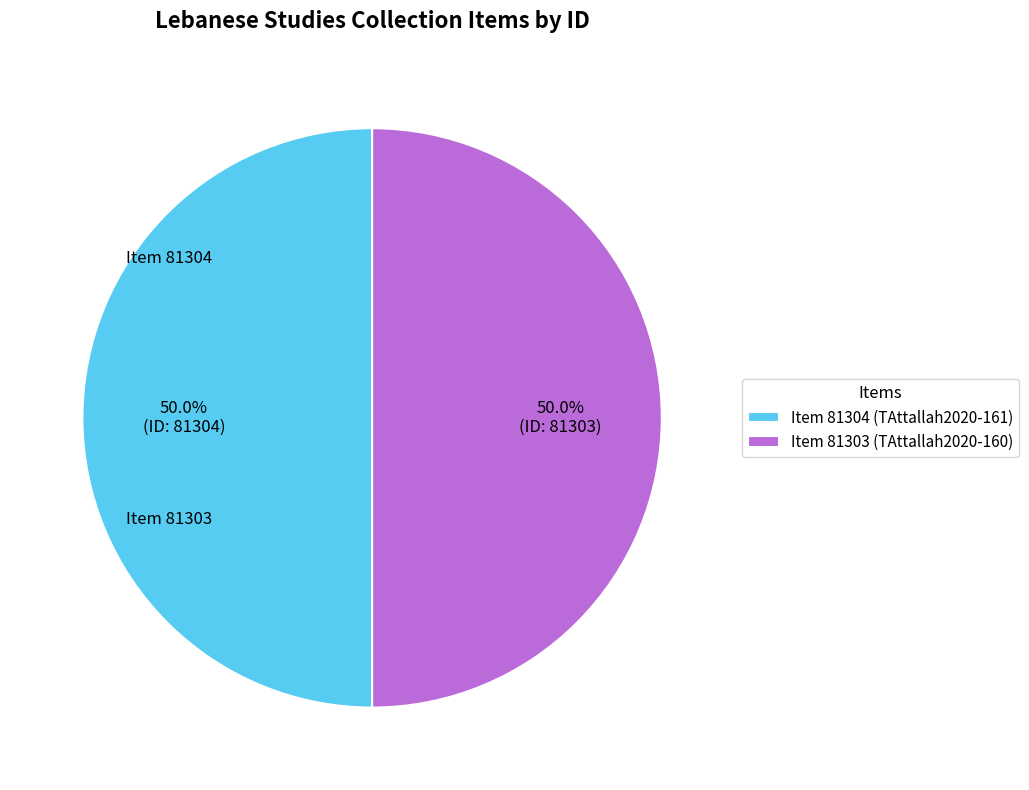

To the nearest percent, what is the average slice percentage?

50%